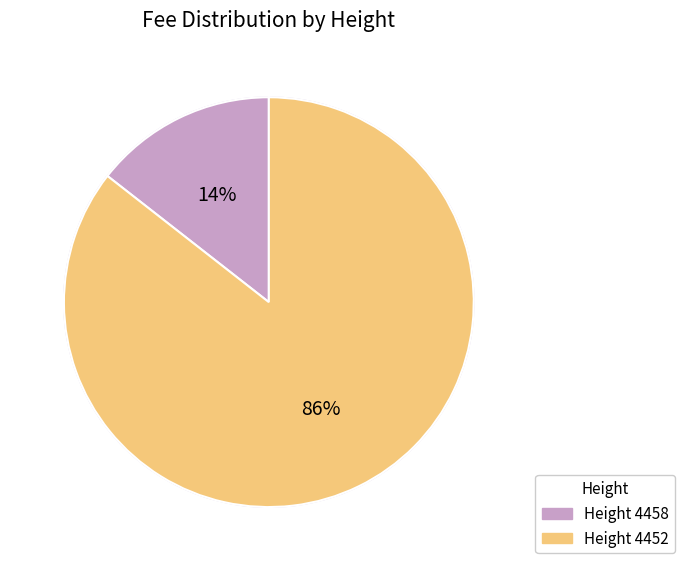

Does Height 4458 represent more than half of the total?

No